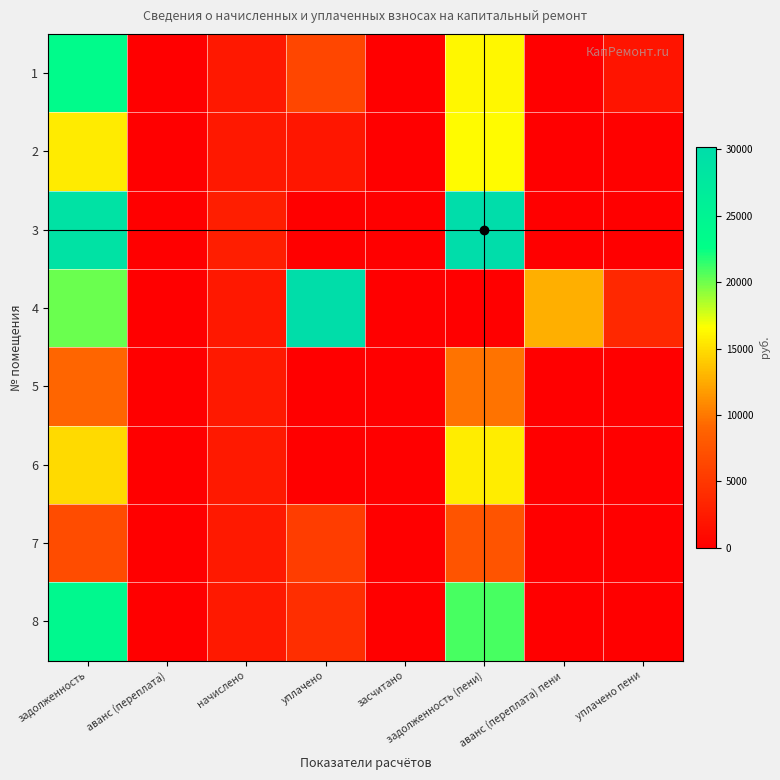

Reading left to right, list all the values displayed in this chart.

1: задолженность=23402.8	аванс (переплата)=0.0	начислено=2213.0	уплачено=6301.9	засчитано=0.0	задолженность (пени)=16206.3	аванс (переплата) пени=0.0	уплачено пени=1805.5
2: задолженность=15577.7	аванс (переплата)=0.0	начислено=2236.0	уплачено=2083.8	засчитано=0.0	задолженность (пени)=16413.8	аванс (переплата) пени=0.0	уплачено пени=206.2
3: задолженность=28929.6	аванс (переплата)=0.0	начислено=2736.0	уплачено=5.3	засчитано=0.0	задолженность (пени)=30197.1	аванс (переплата) пени=0.0	уплачено пени=0.0
4: задолженность=20097.6	аванс (переплата)=0.0	начислено=2213.0	уплачено=30003.5	засчитано=0.0	задолженность (пени)=0.0	аванс (переплата) пени=12722.9	уплачено пени=3580.7
5: задолженность=9018.3	аванс (переплата)=0.0	начислено=2253.2	уплачено=0.0	засчитано=0.0	задолженность (пени)=9772.5	аванс (переплата) пени=0.0	уплачено пени=0.0
6: задолженность=14823.3	аванс (переплата)=0.0	начислено=2305.0	уплачено=0.0	засчитано=0.0	задолженность (пени)=15690.7	аванс (переплата) пени=0.0	уплачено пени=0.0
7: задолженность=6786.9	аванс (переплата)=0.0	начислено=2293.4	уплачено=5500.0	засчитано=0.0	задолженность (пени)=7495.0	аванс (переплата) пени=0.0	уплачено пени=0.0
8: задолженность=24132.8	аванс (переплата)=0.0	начислено=2281.9	уплачено=4180.0	засчитано=0.0	задолженность (пени)=20941.2	аванс (переплата) пени=0.0	уплачено пени=0.0